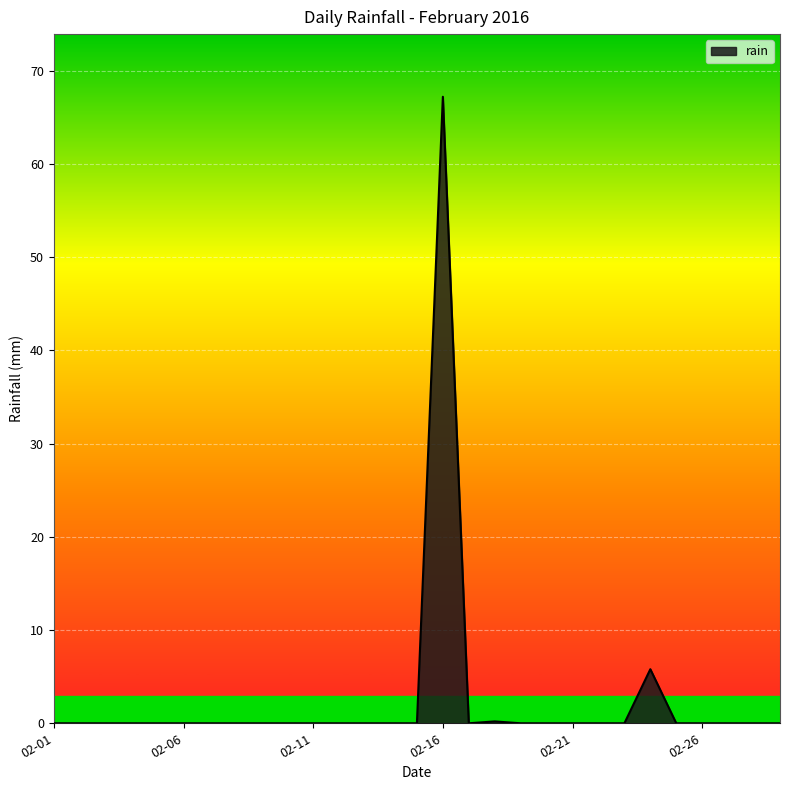

What is the maximum value shown in the chart?

67.2